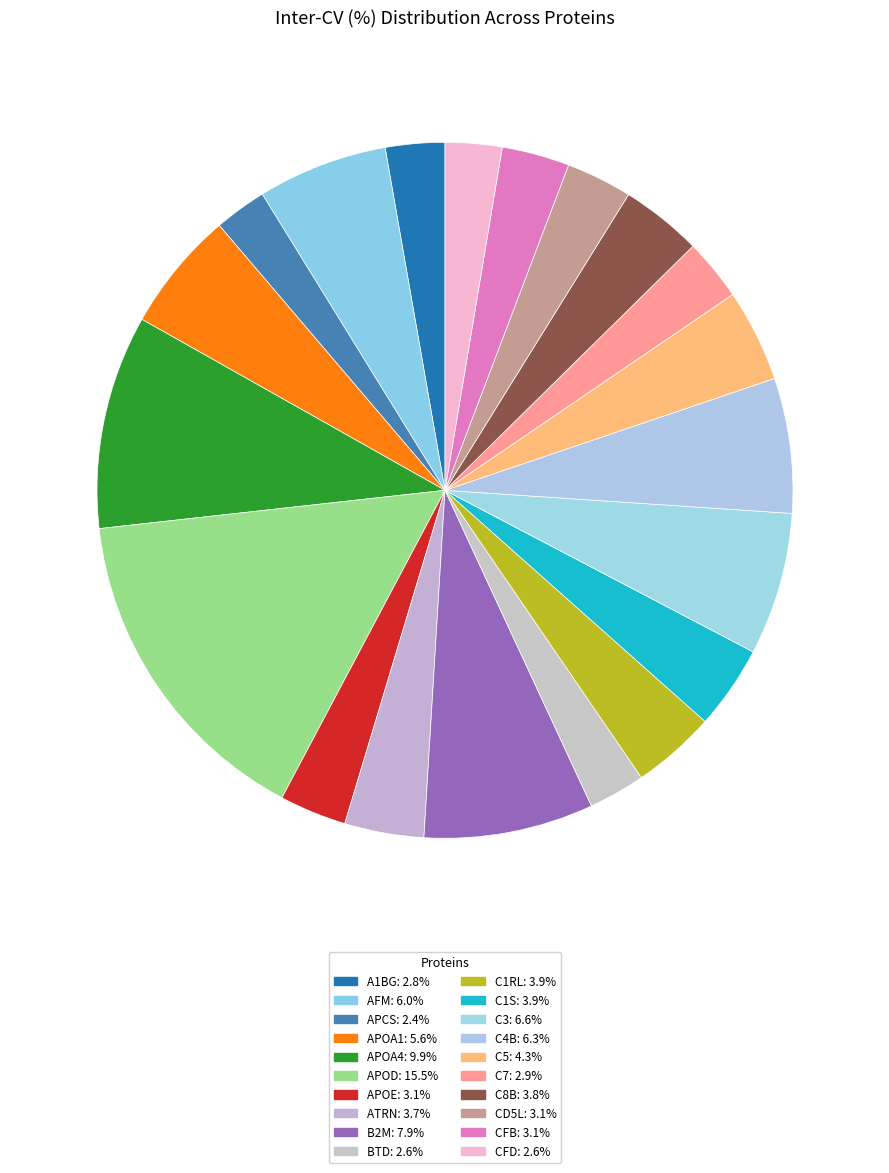

How much of the chart is everything except C7?

97.1%